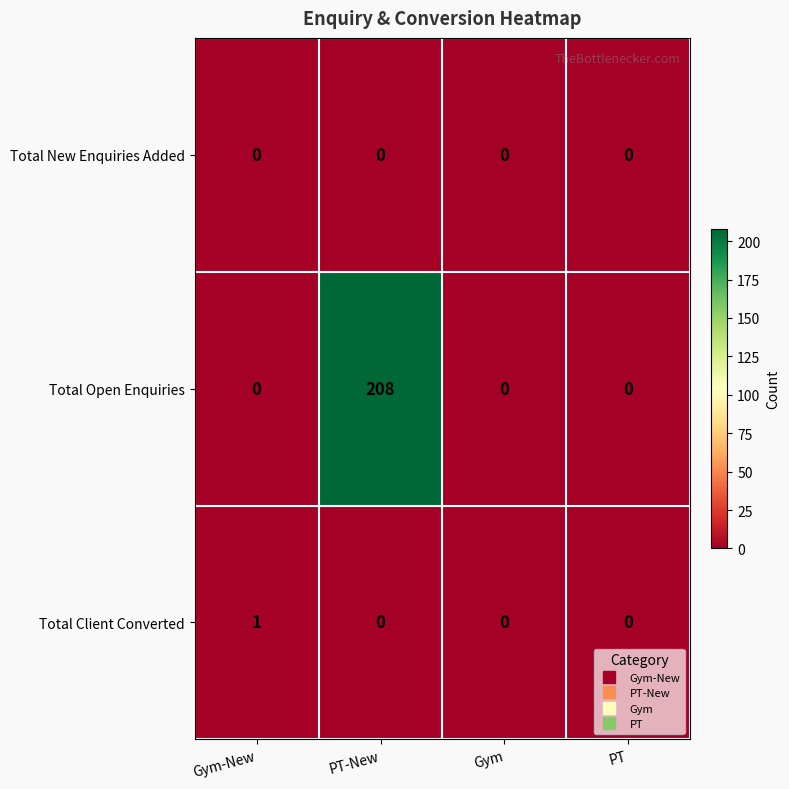

Which series has the widest spread of values?

Total Open Enquiries